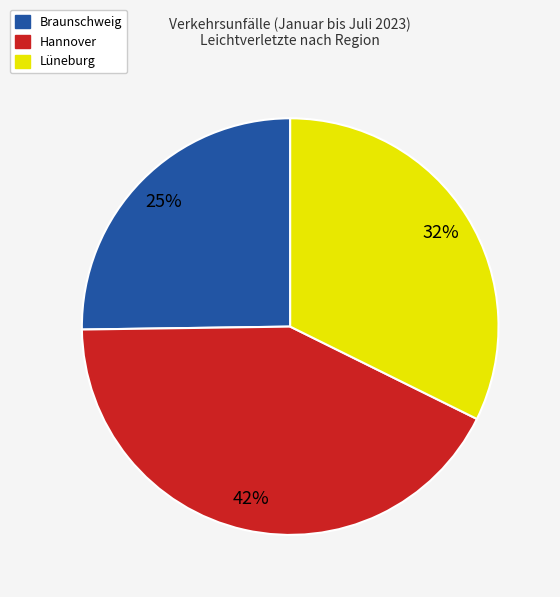

To the nearest percent, what is the average slice percentage?

33%